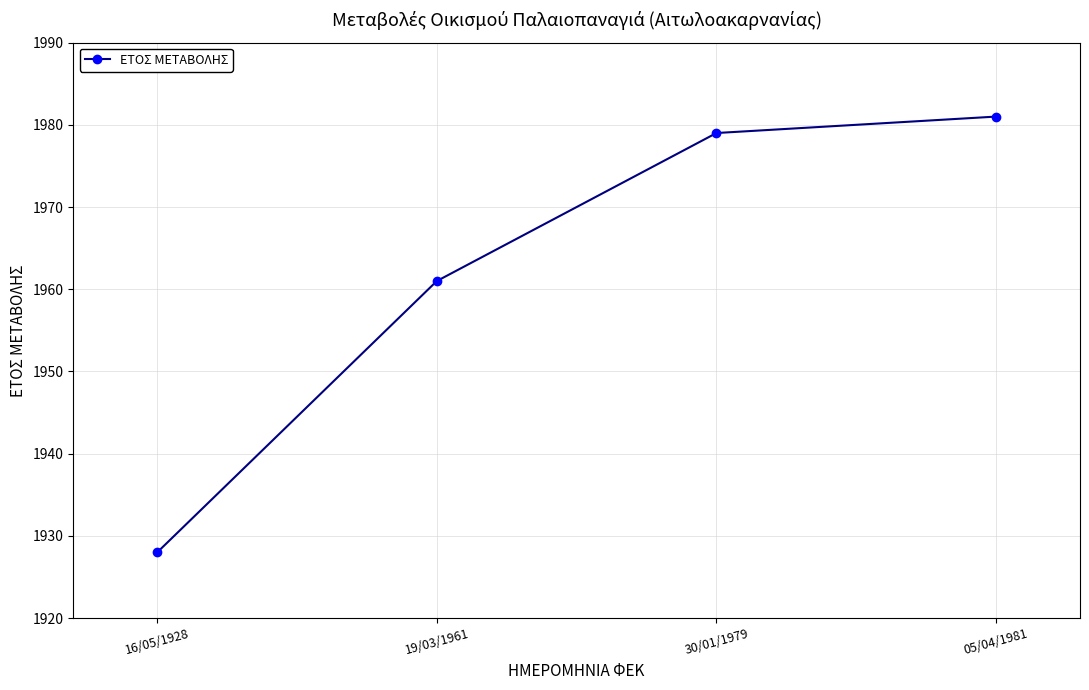

At which category does the chart reach its peak across all series?

05/04/1981